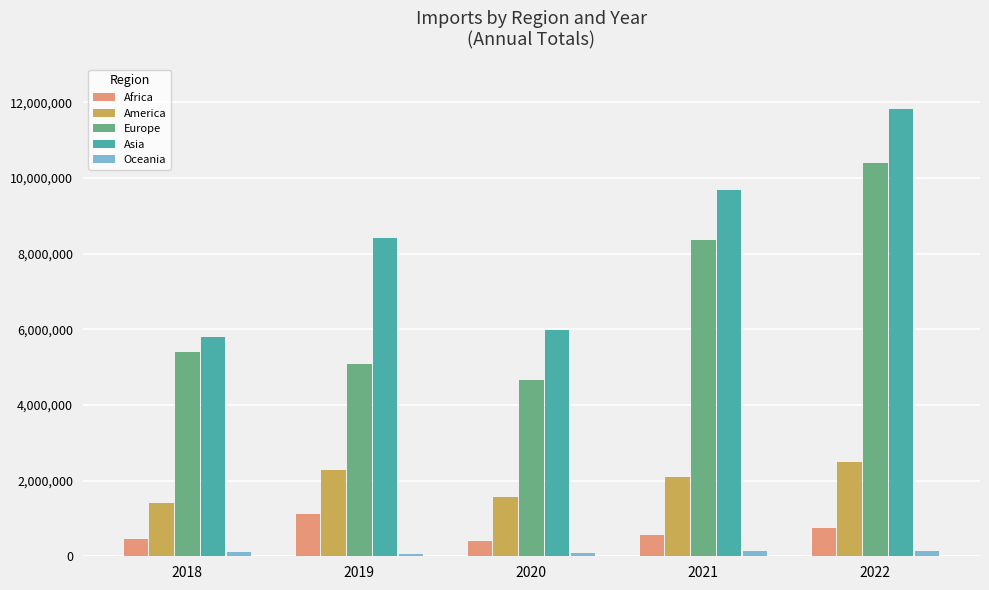

True or false: Europe has a value of 10405558.1 at 2022.

True